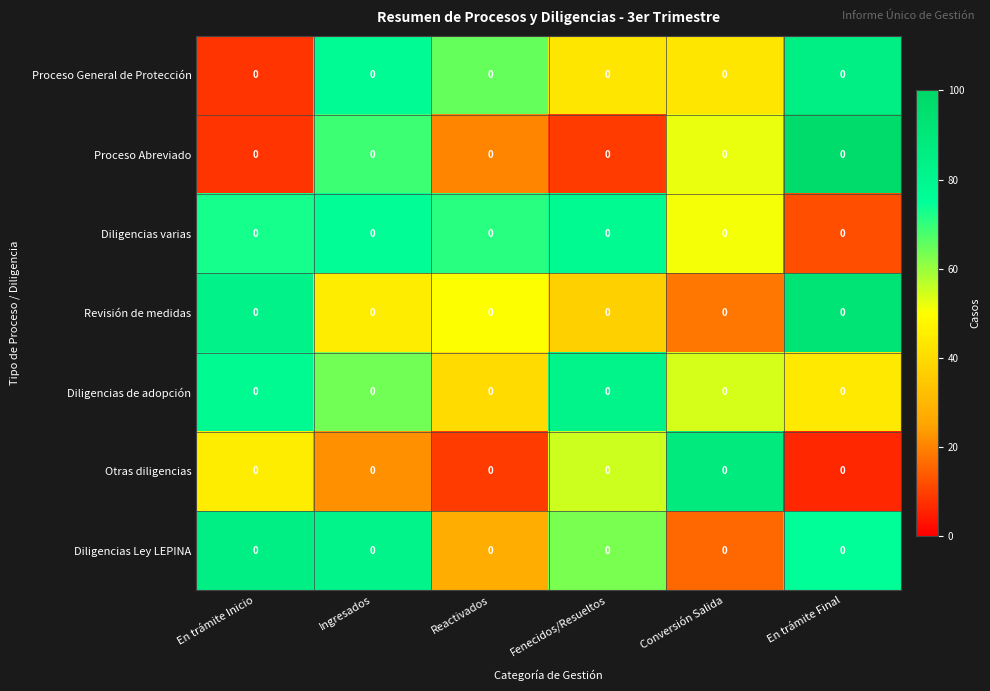

At which category is the sum across all series the highest?

Ingresados